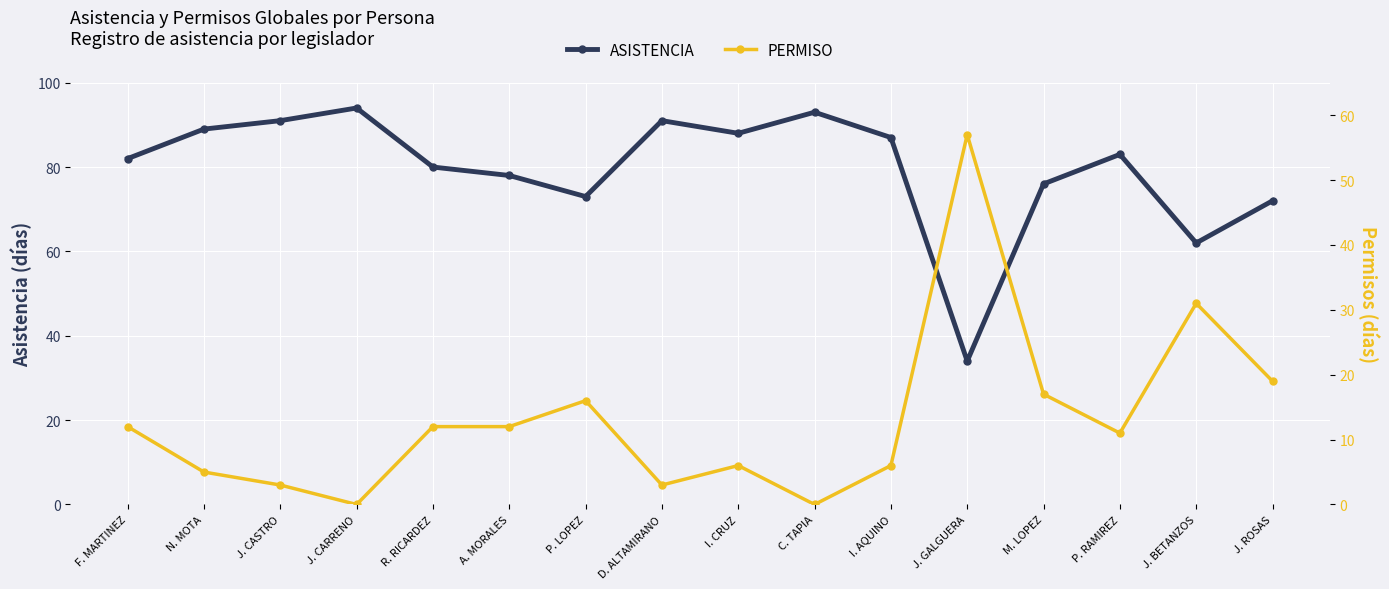

In ASISTENCIA, how many points are lower than both neighbors (excluding endpoints)?

4